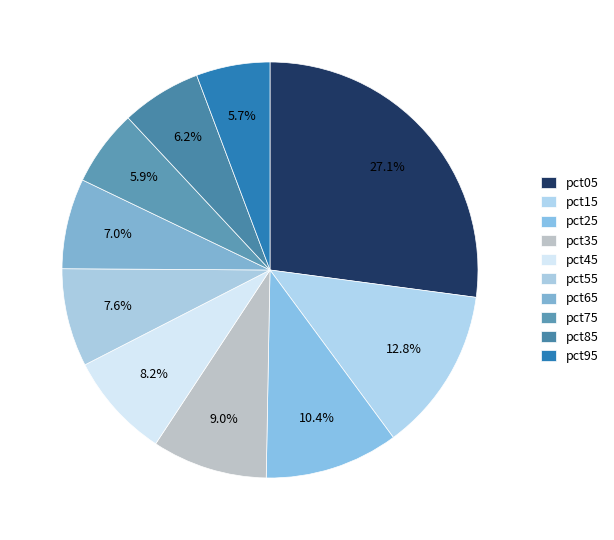

Which category has the biggest portion of the pie?

pct05